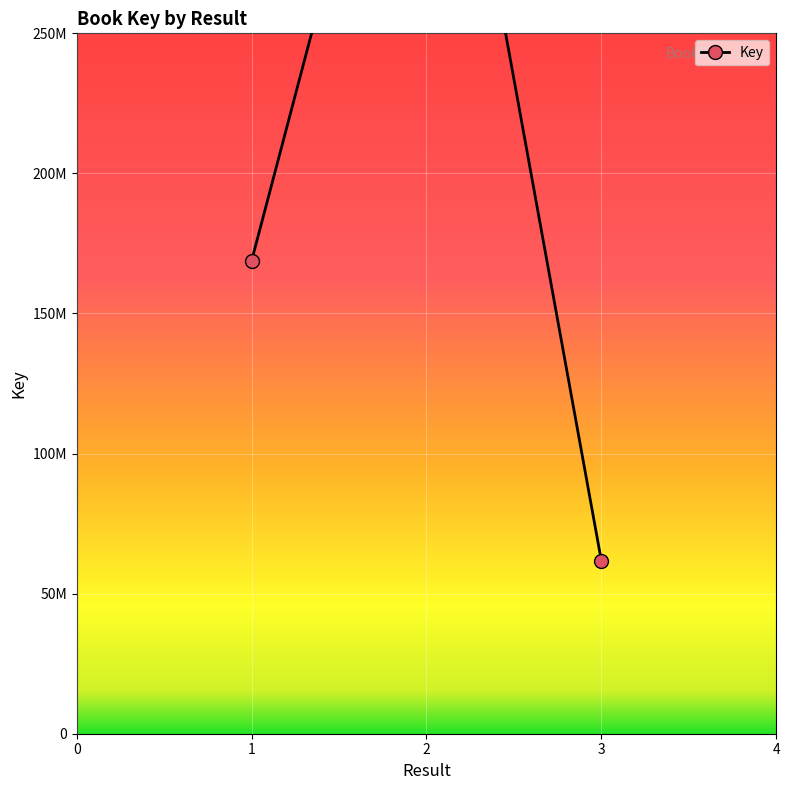

What is the minimum value shown in the chart?

61769244